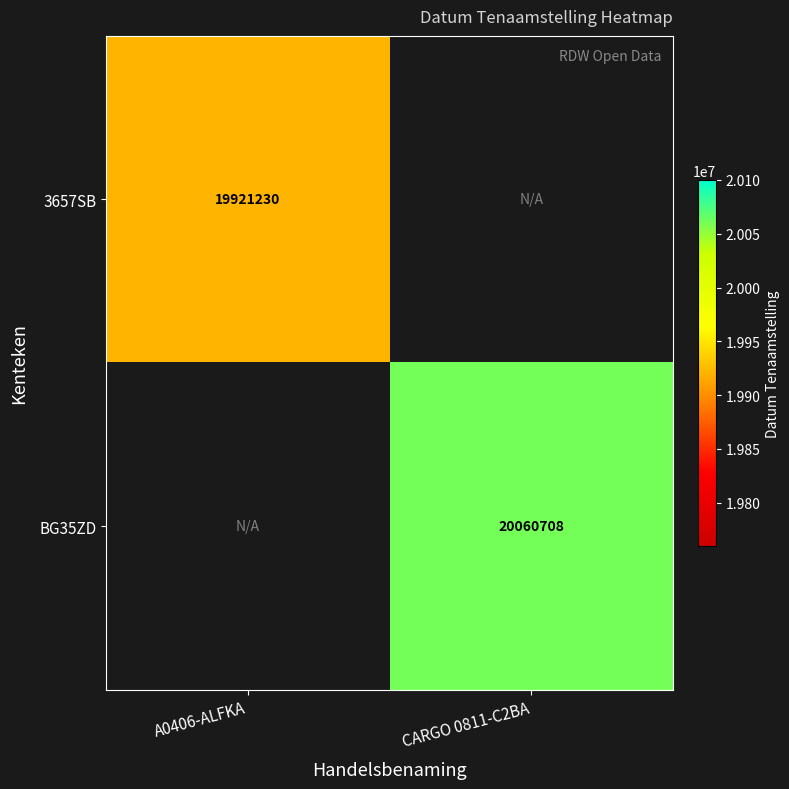

True or false: BG35ZD has a value of 20060708 at CARGO 0811-C2BA.

True